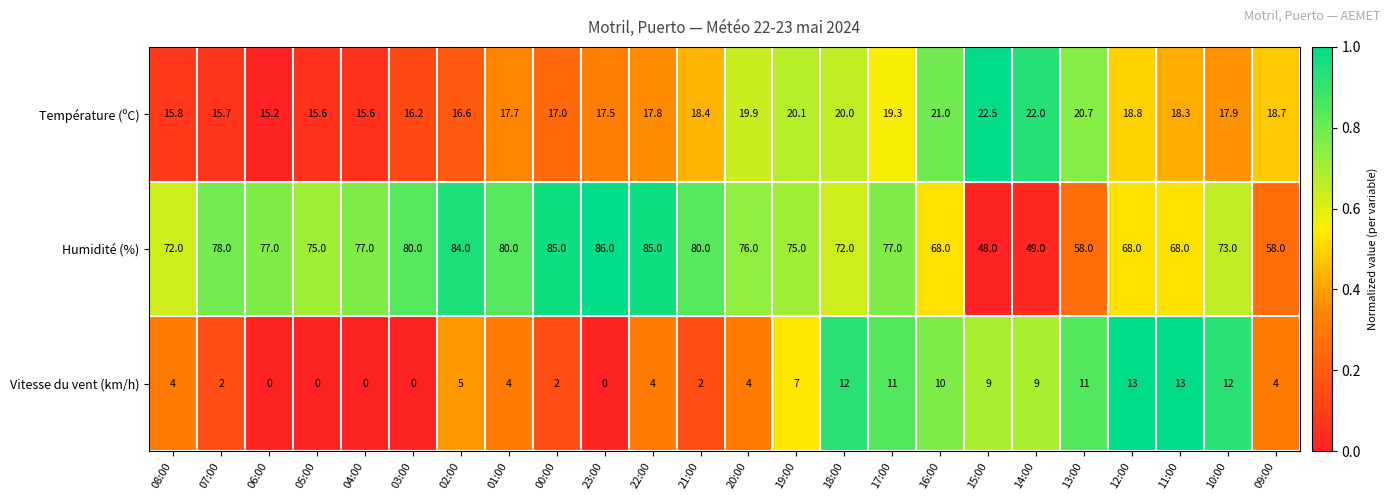

What is the difference between the Humidité (%) values at 21:00 and 19:00?

5.0